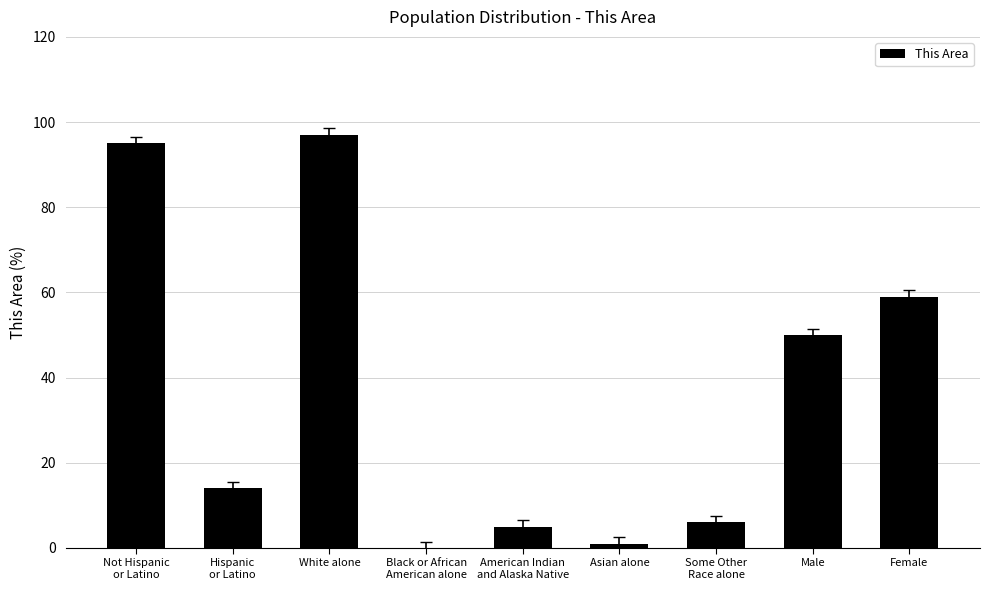

What is the approximate value at White alone?

97